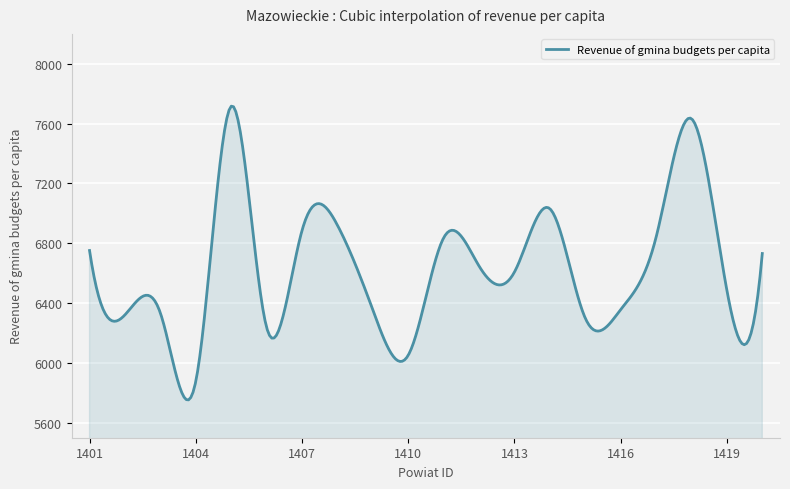

What is the greatest value displayed?

7716.8